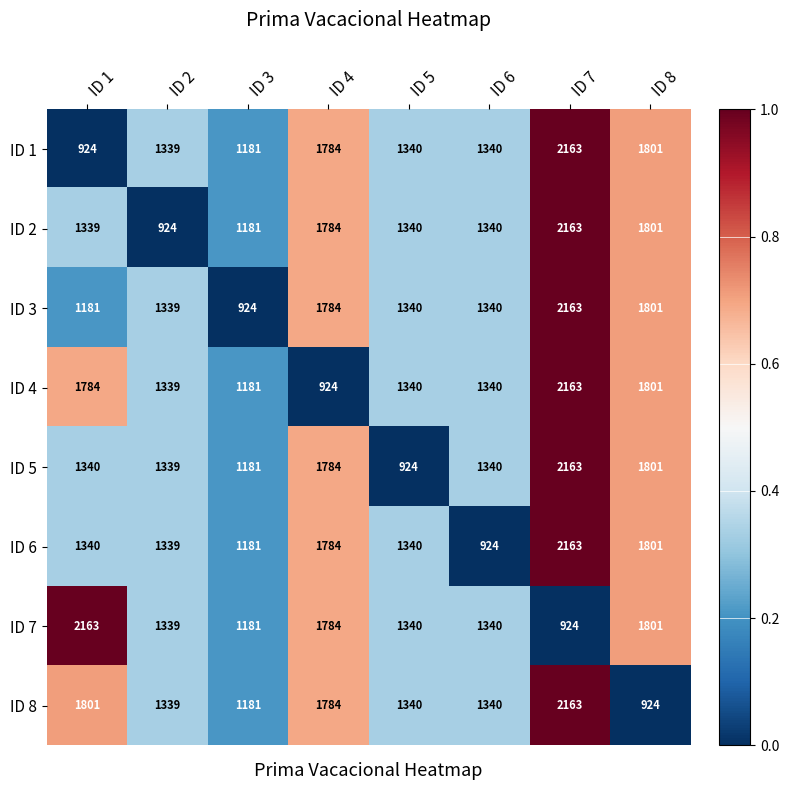

Where does the ID 3 series first go above 1340?

ID 4